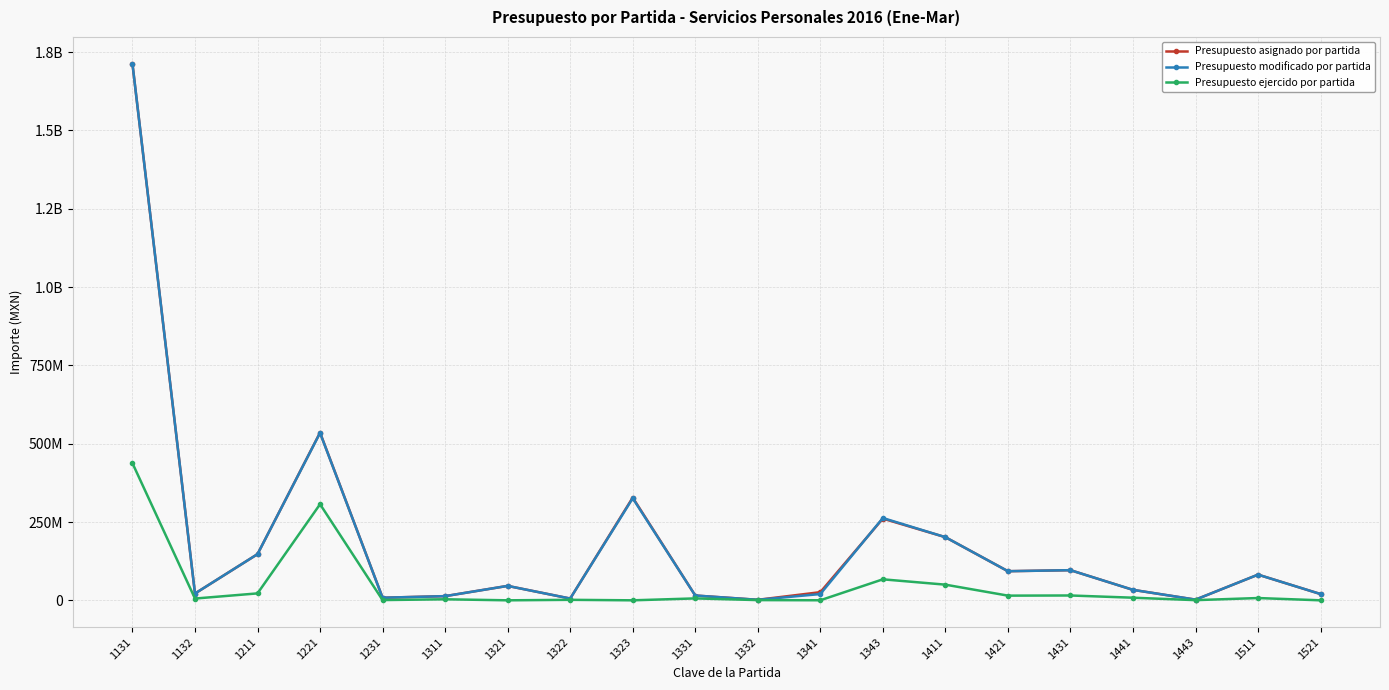

What is the value of the Presupuesto ejercido por partida point at the 10th from the left?

6109148